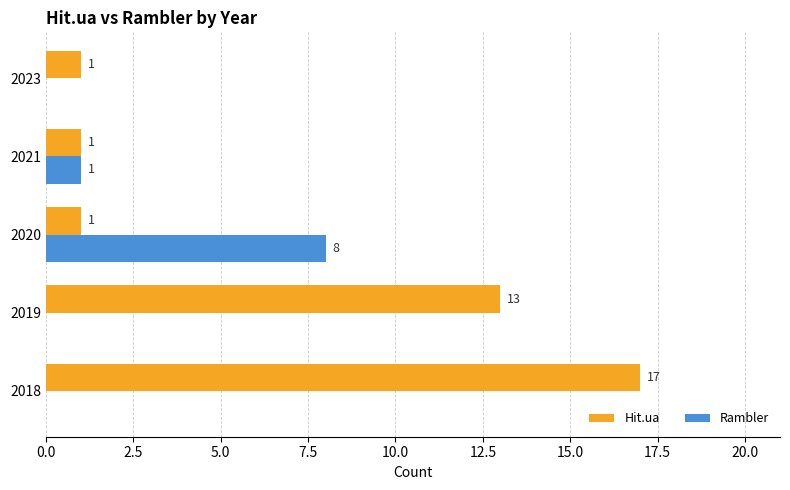

The value of Hit.ua at 2018 is 17. True or false?

True